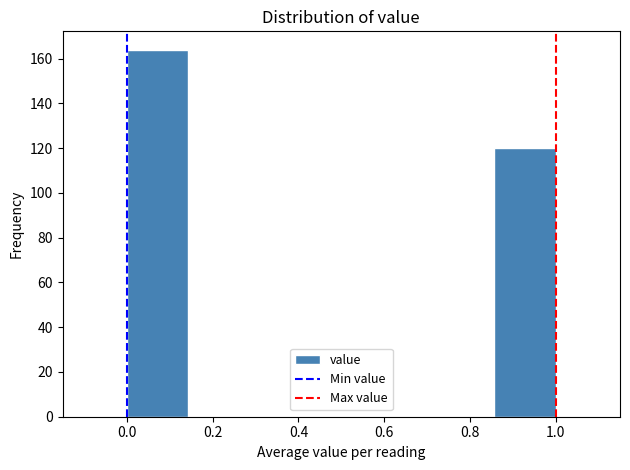

What is the height of the bar covering 0.86 to 1.00 on the x-axis? Neither the bar edges nor the heights are printed on the chart, so give them approximately, as read against the axes.

120